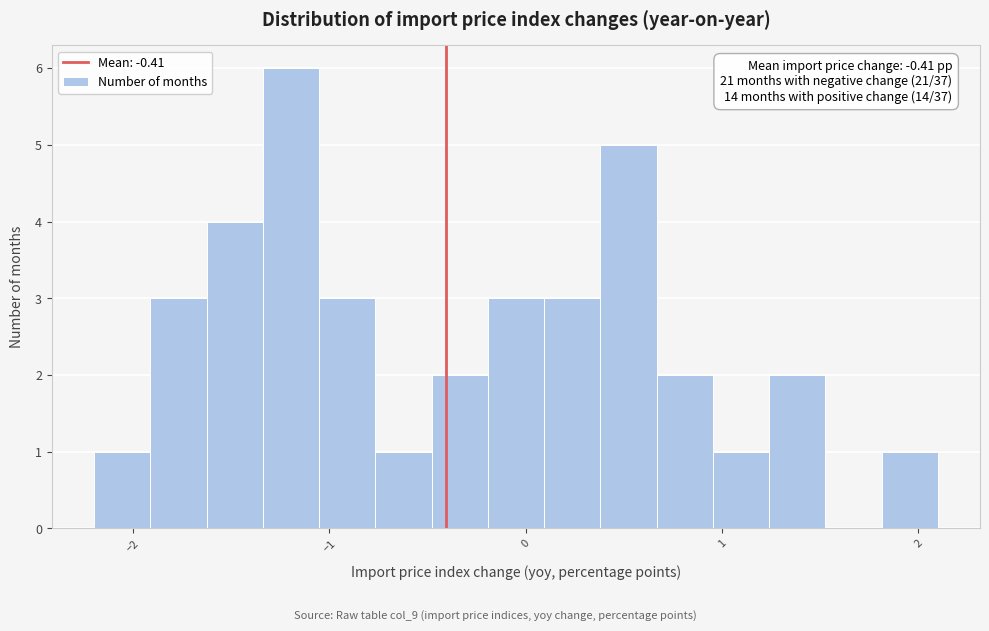

Read against the x-axis, roughly where is the centre of the tallest bar?

-1.2